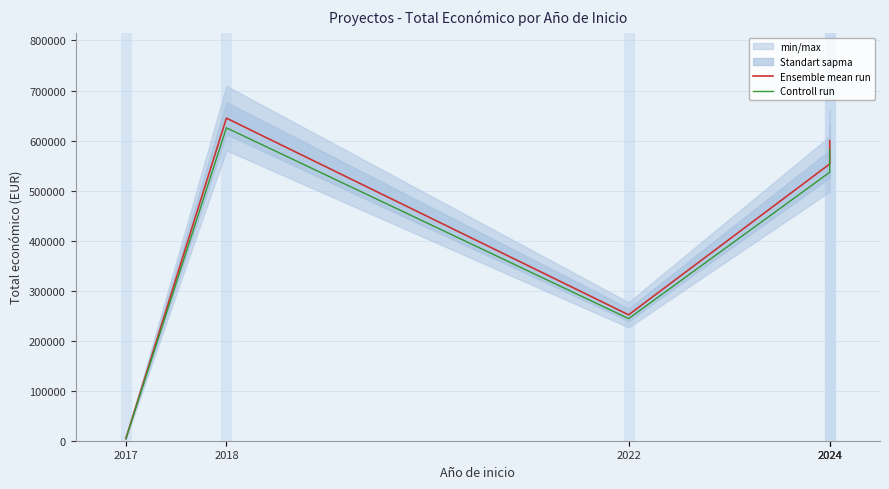

Rank the series by their average value, from lowest to highest.

Controll run, Ensemble mean run